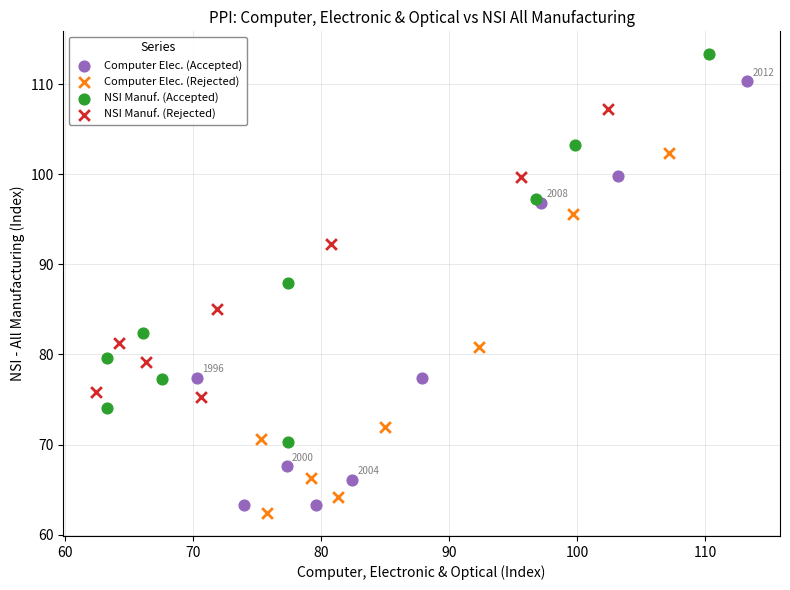

Which series has the widest spread of Y values?

Computer Elec. (Accepted)